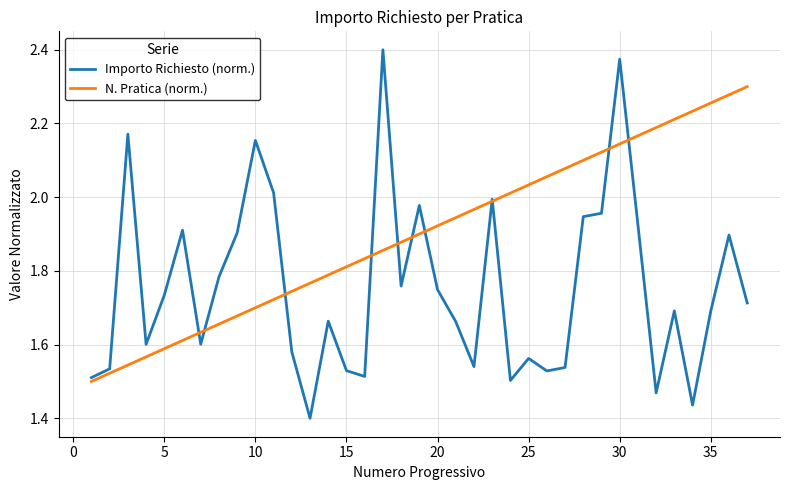

Which series has the largest range (max minus min)?

Importo Richiesto (norm.)